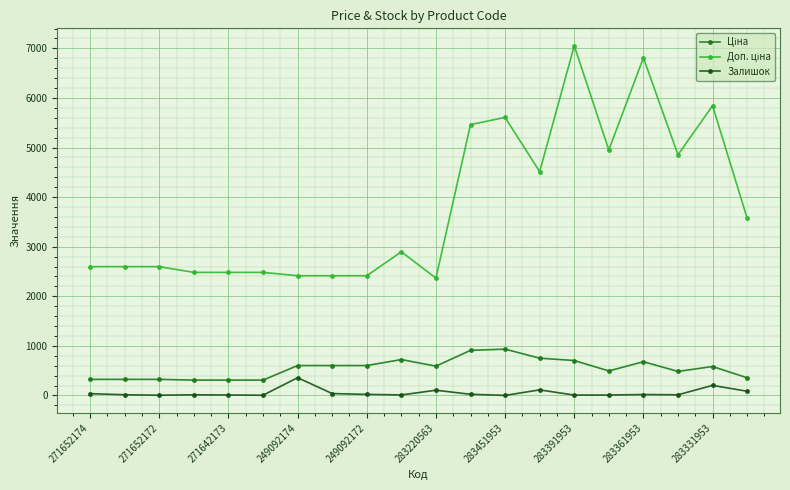

What is the difference between the maximum and minimum values in the Залишок series?

357.0